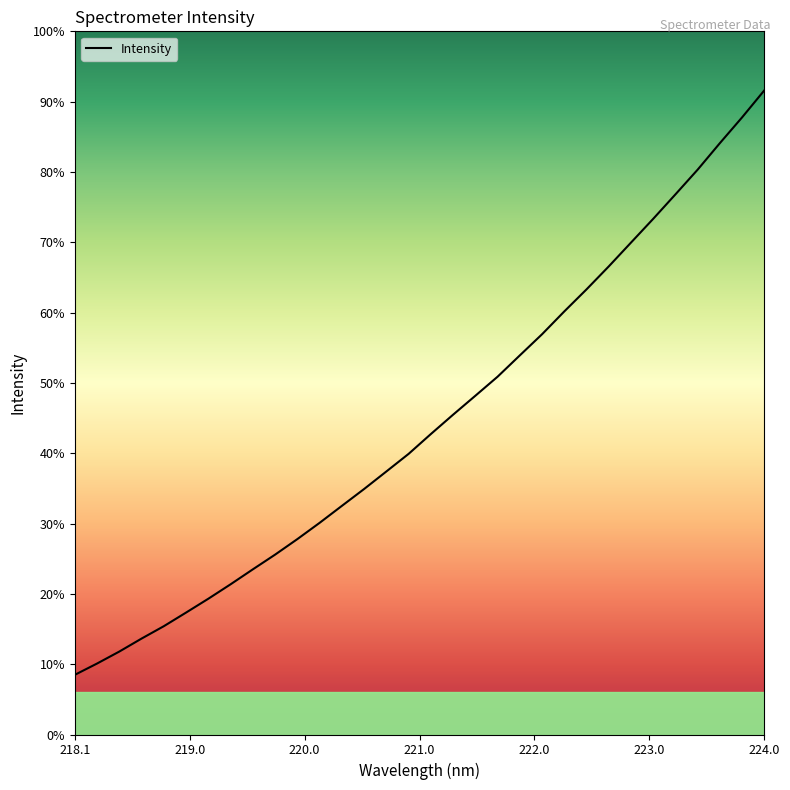

True or false: the data has more than 0 interior local peaks.

False